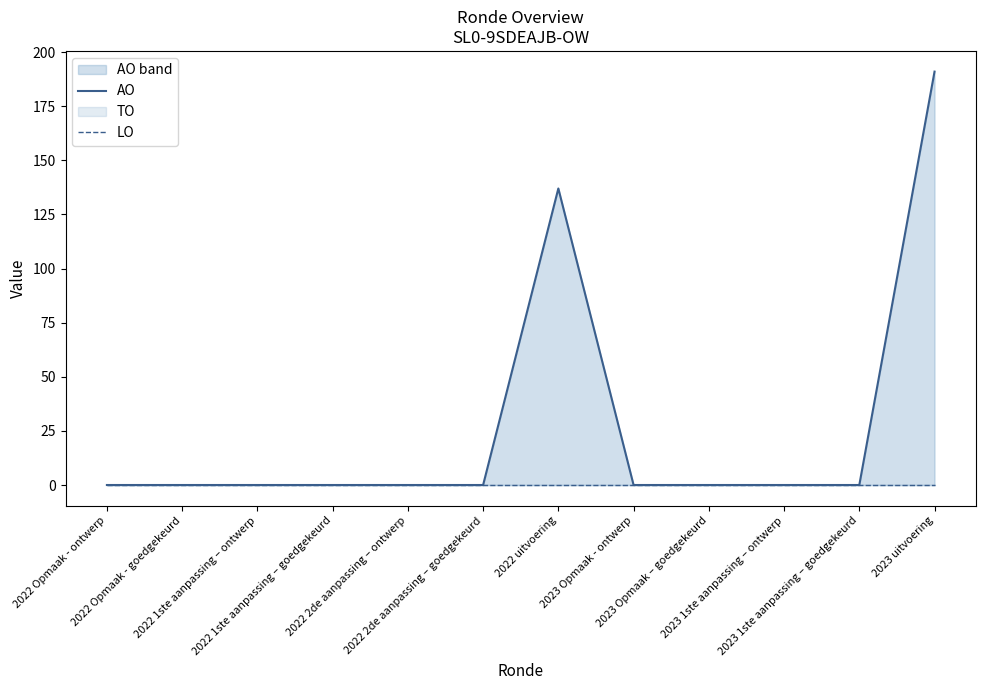

At which category is the sum across all series the highest?

2023 uitvoering